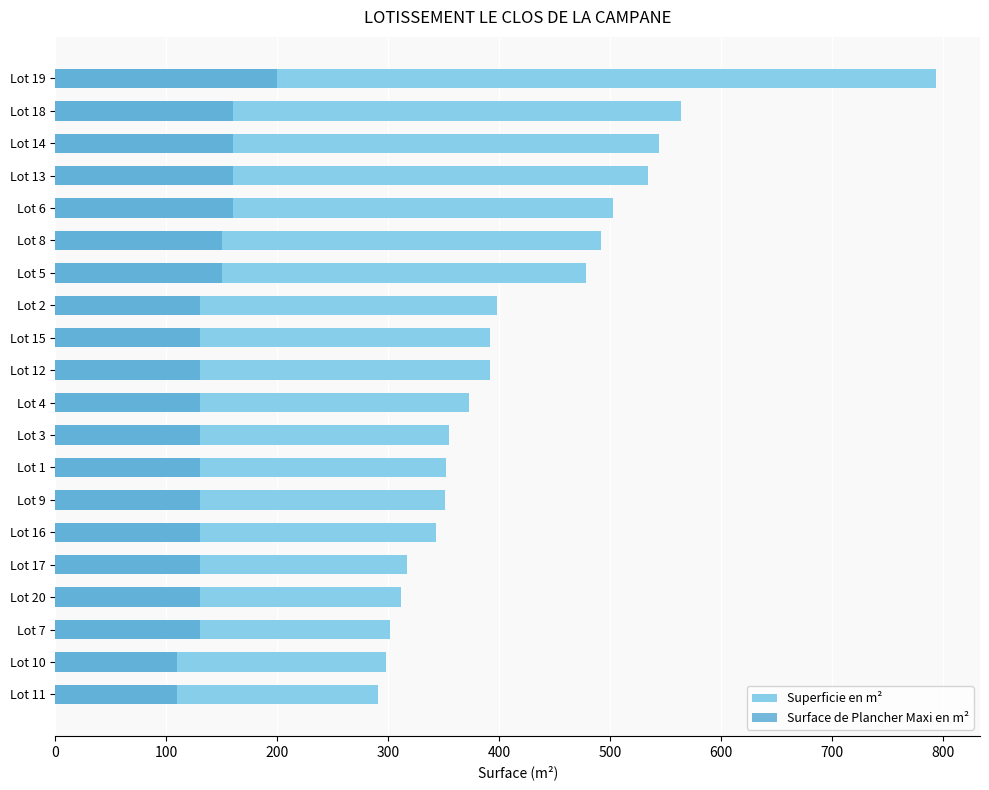

Does the chart contain any negative values?

No